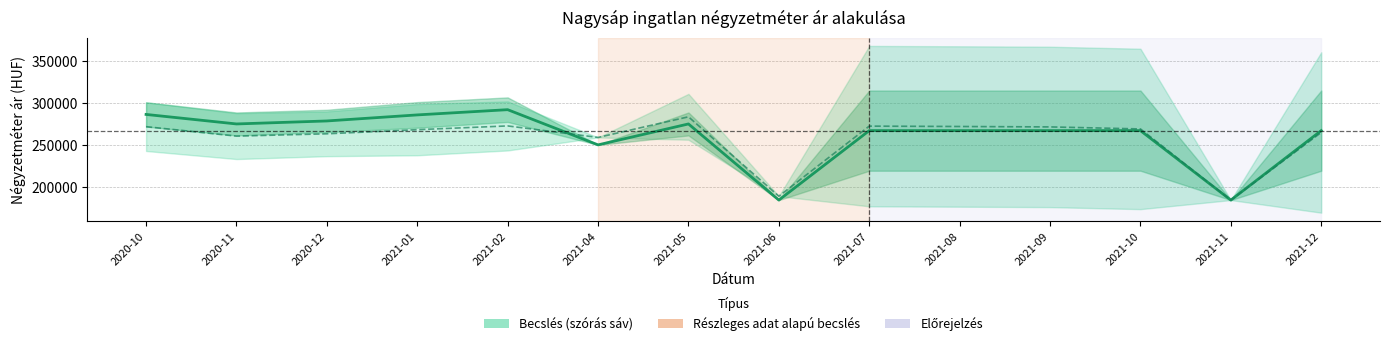

What is the label of the 11th point from the left?

2021-09